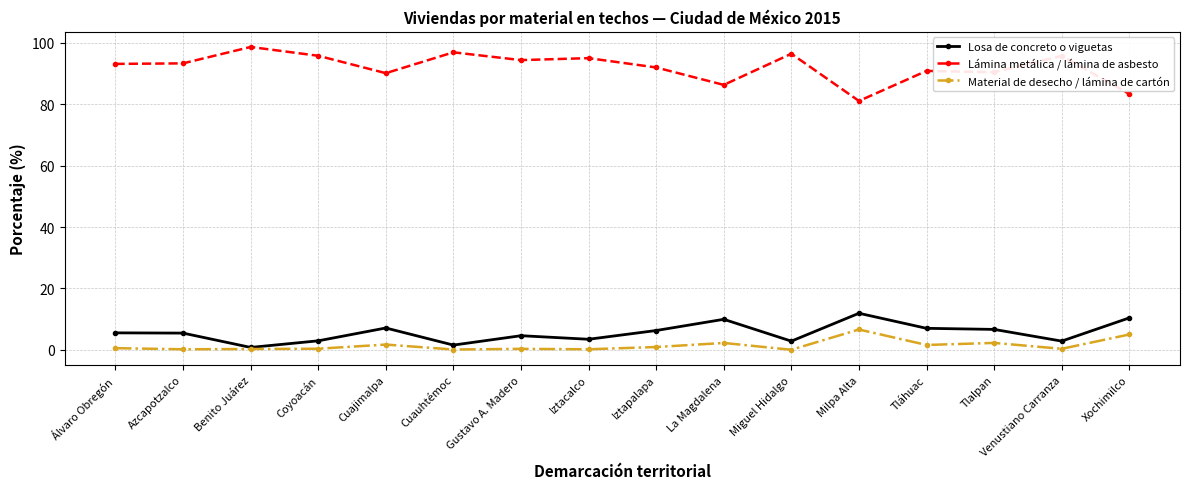

True or false: Lámina metálica / lámina de asbesto has more than 1 interior local peaks.

True